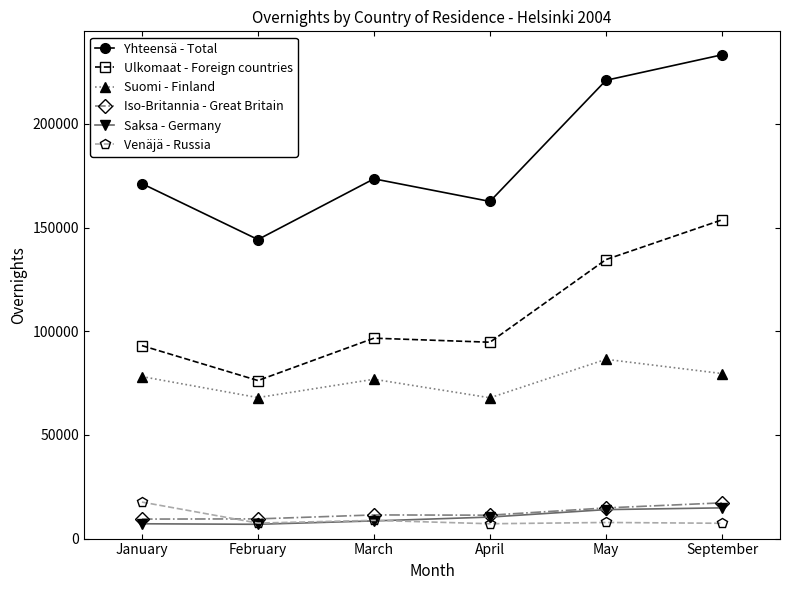

At which label is Yhteensä - Total closest to 188813?

March